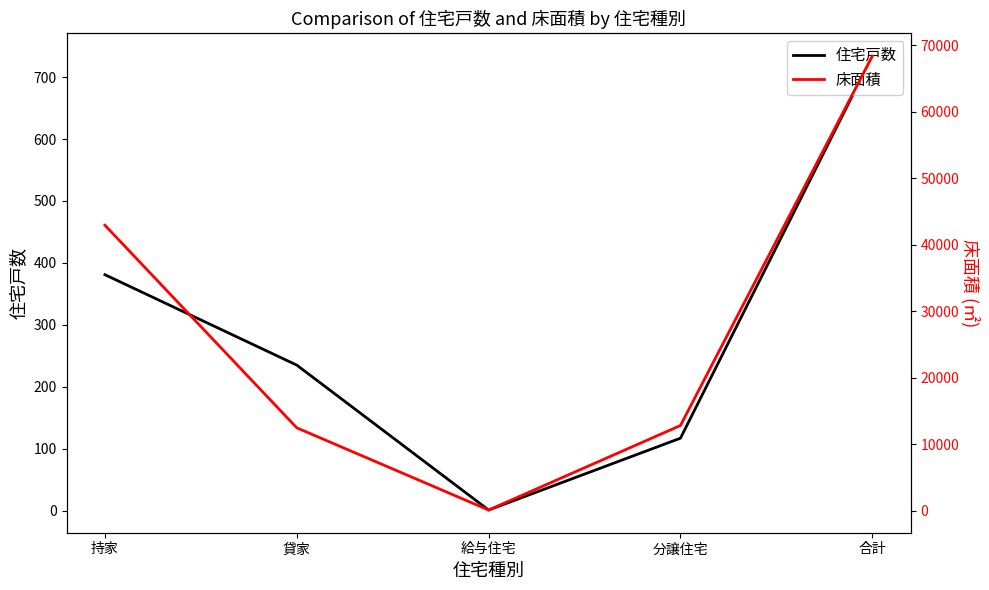

At how many categories does at least one series exceed 20297?

2